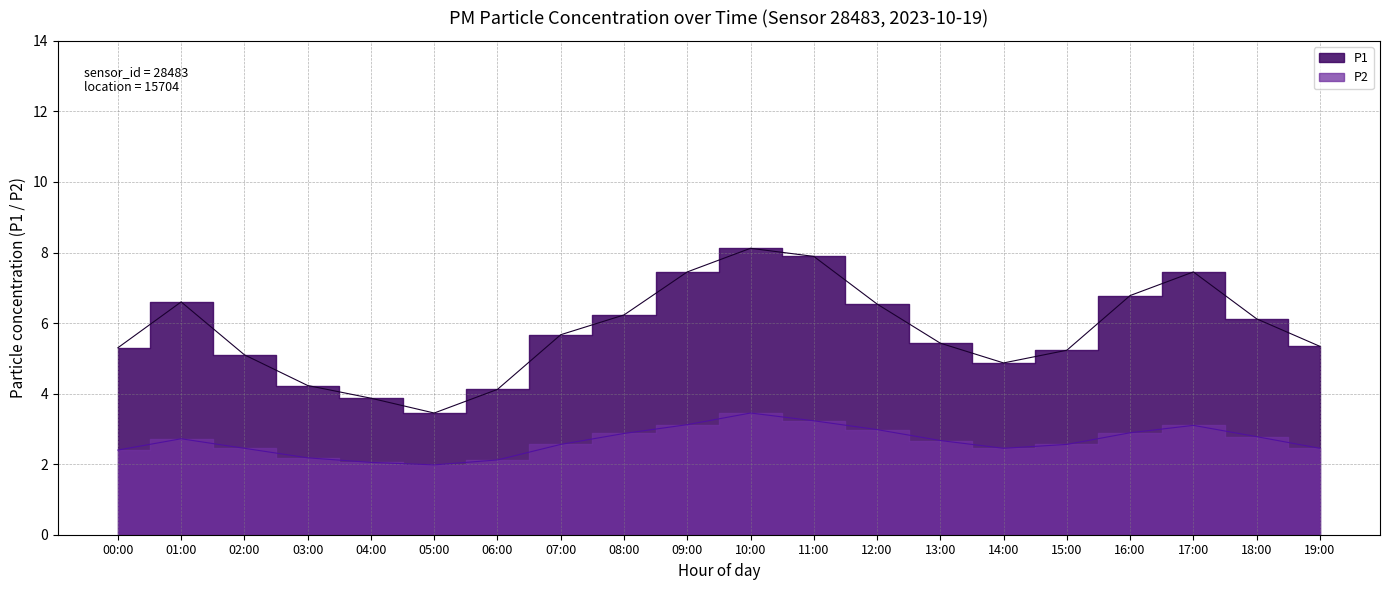

What is the approximate value of P1 at 12:00?

6.5